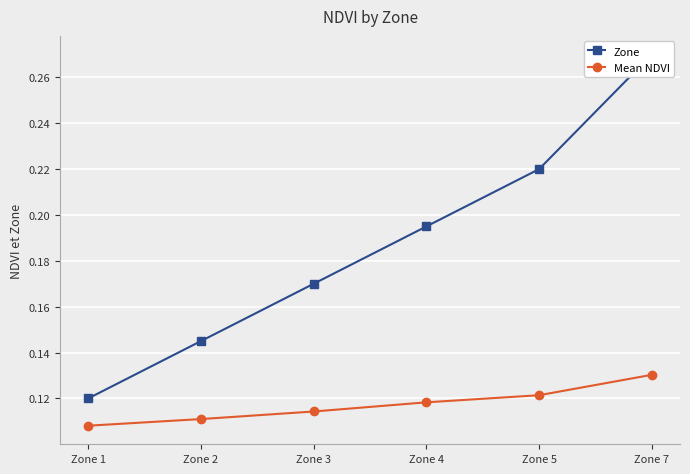

What is the sum of the Mean NDVI values at Zone 1 and Zone 2?

0.2